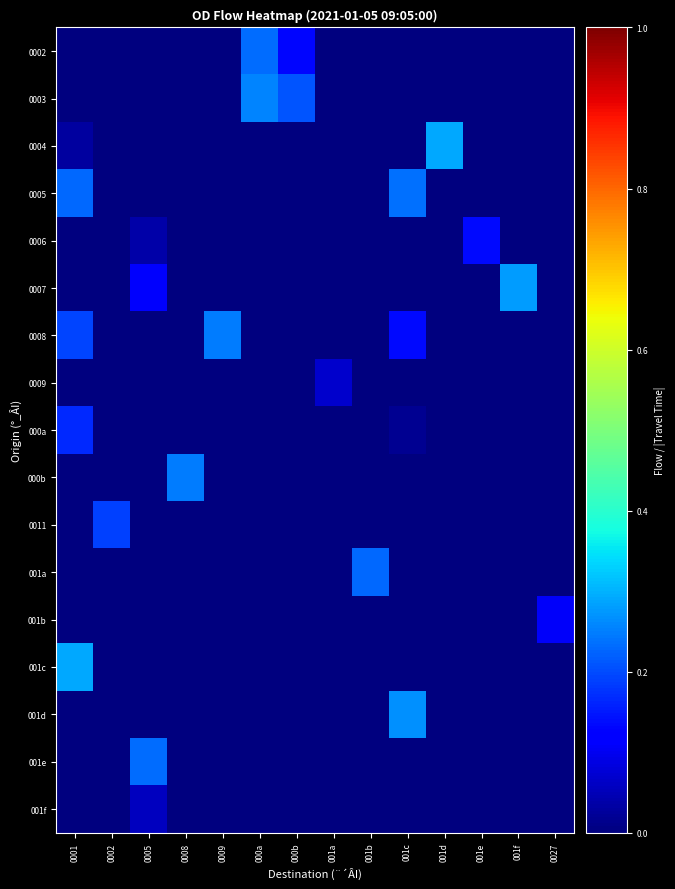

What is the total value across all series at 0002?

0.2